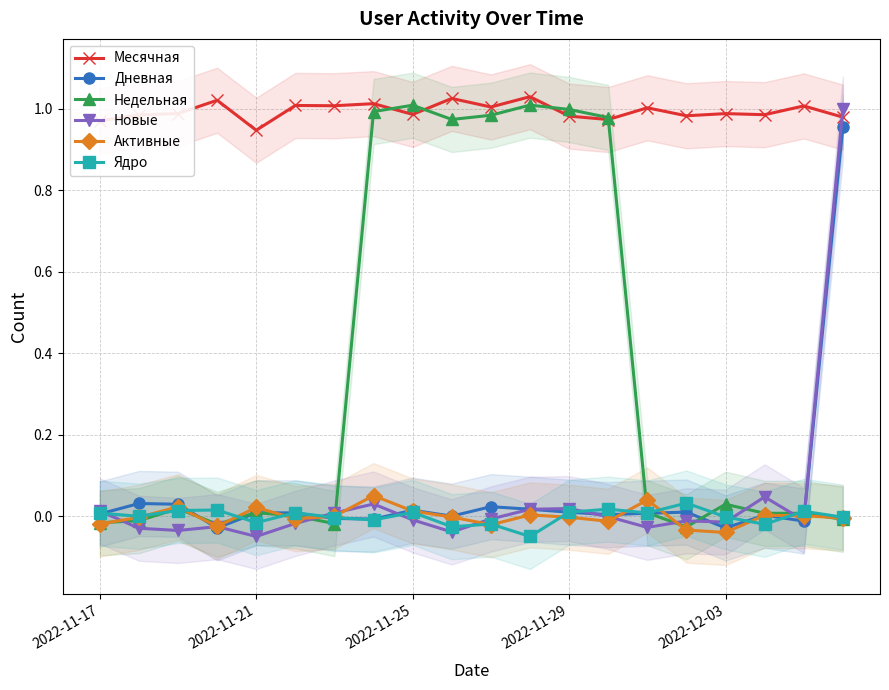

Between 12 and 15, which series saw the biggest shift?

Недельная